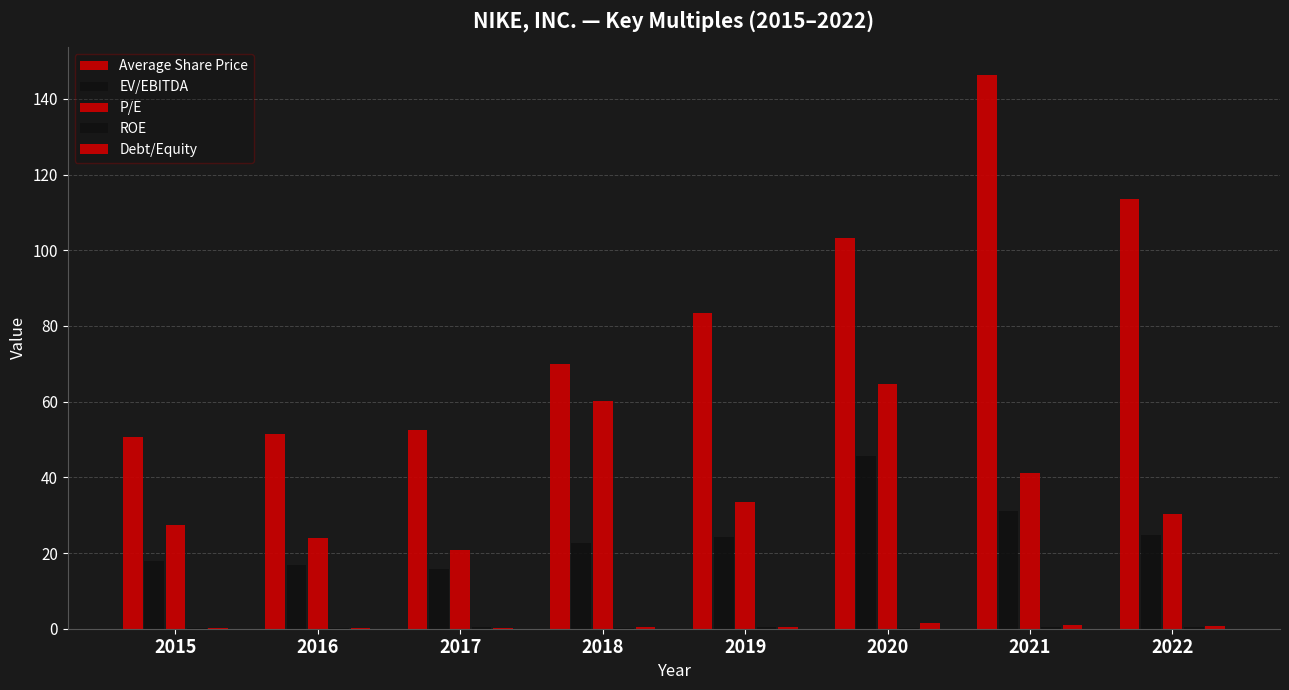

How many groups of bars are there?

8